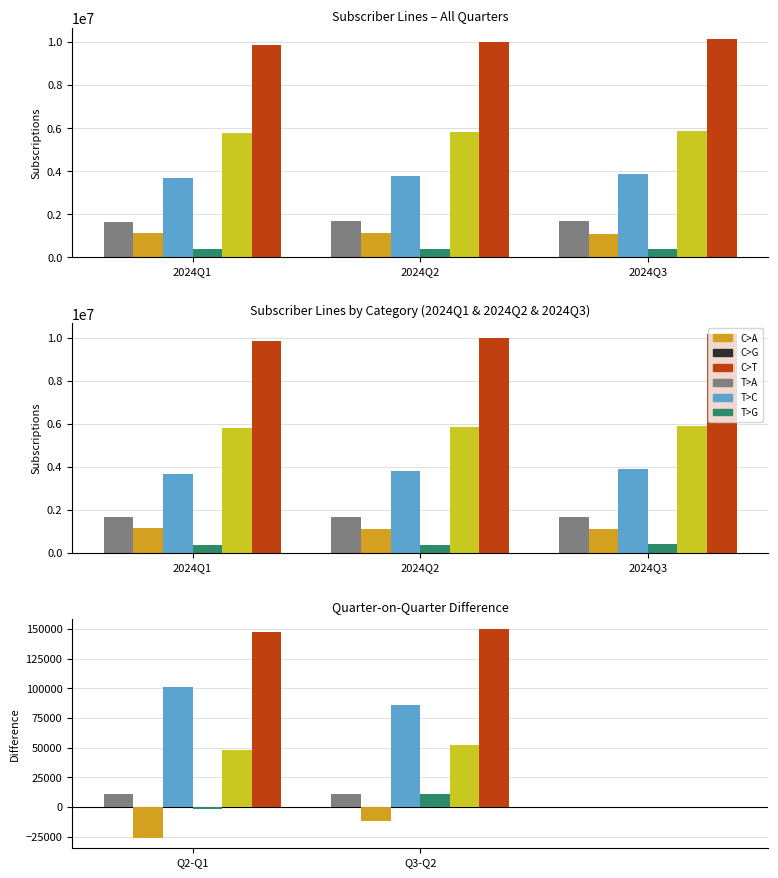

True or false: Mobile broadband subscriptions (MBB) has a value of 17223 at Q3-Q2.

False